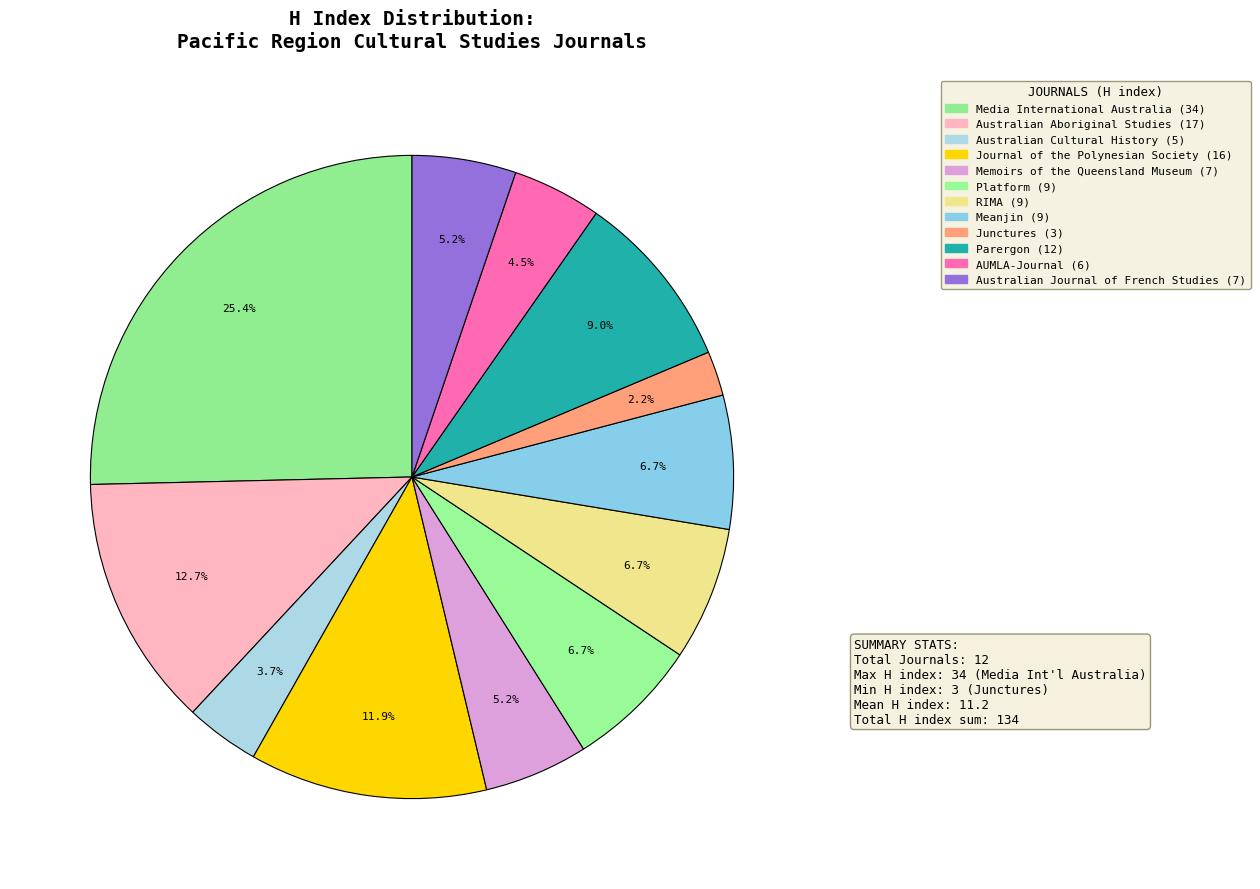

Do Australian Journal of French Studies and Australian Aboriginal Studies together represent more than half of the pie?

No